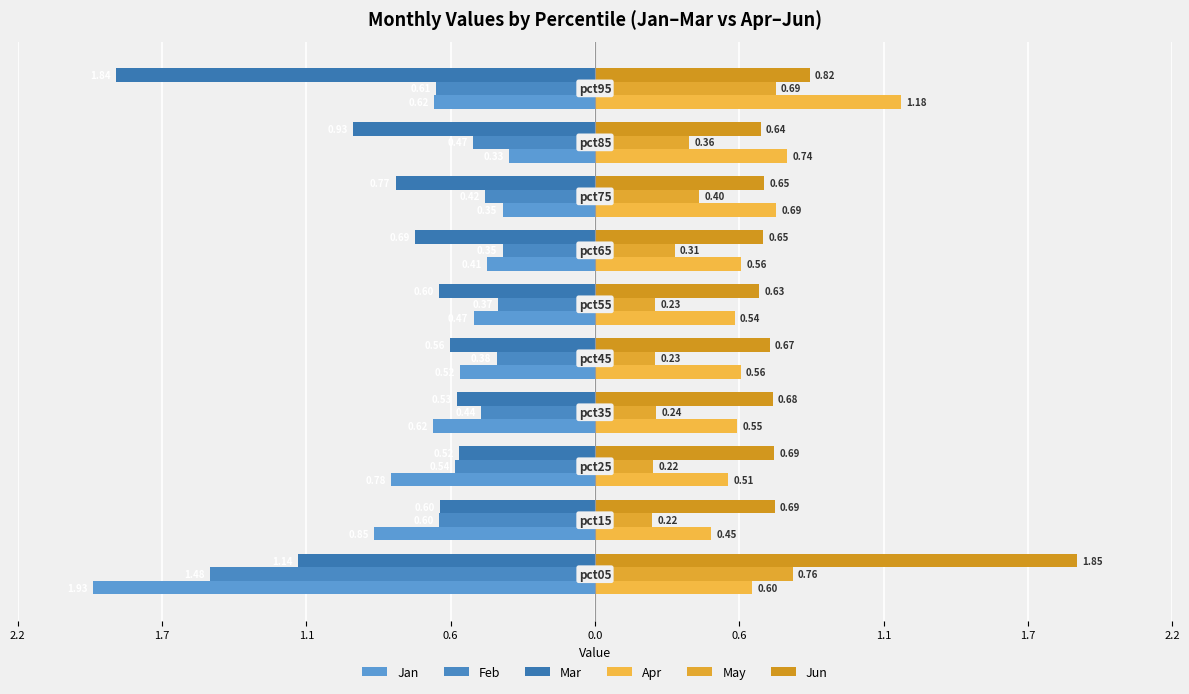

How many data points does each series have?

10